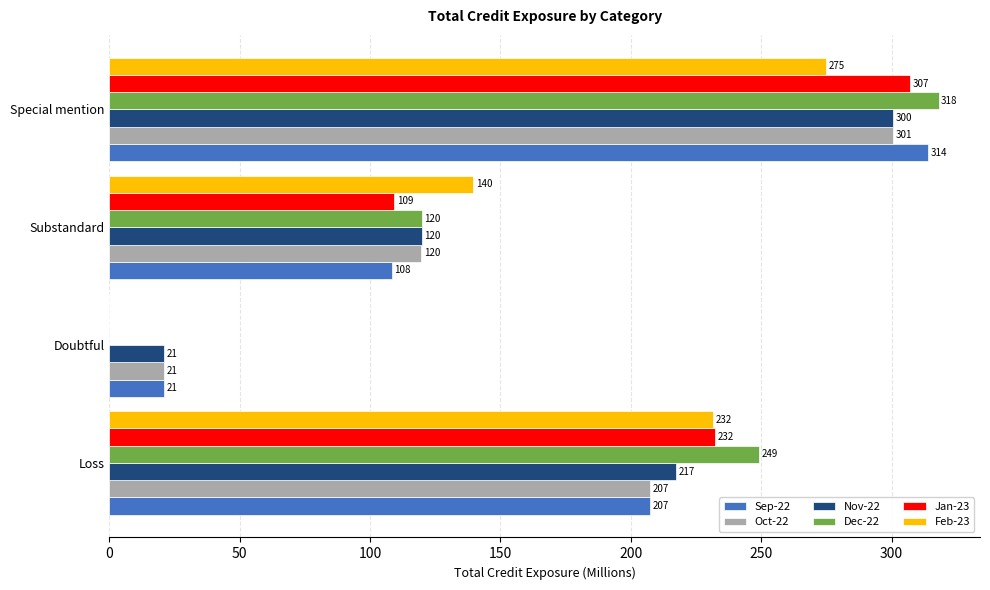

What is the highest value of the Feb-23 series?

275.0